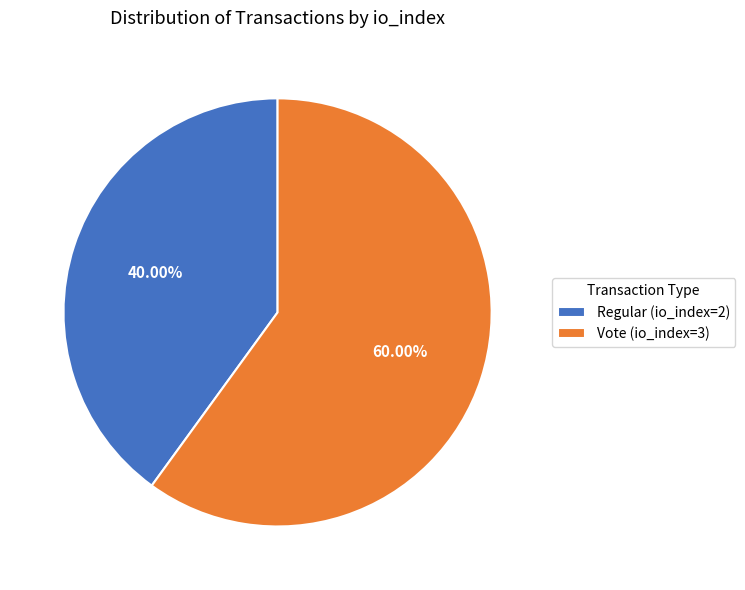

Which category has the smallest portion of the pie?

Regular (io_index=2)